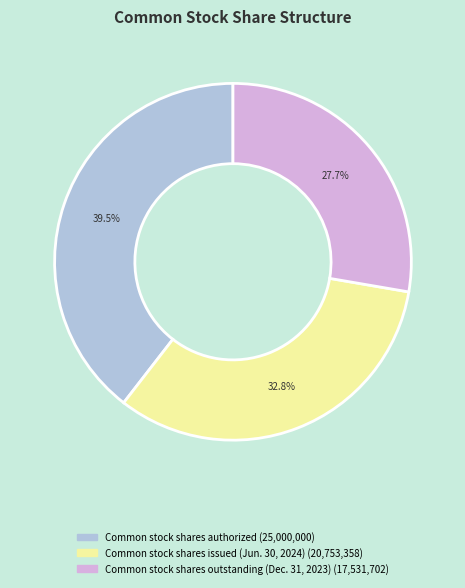

Between Common stock shares authorized and Common stock shares outstanding (Dec. 31, 2023), which is larger?

Common stock shares authorized